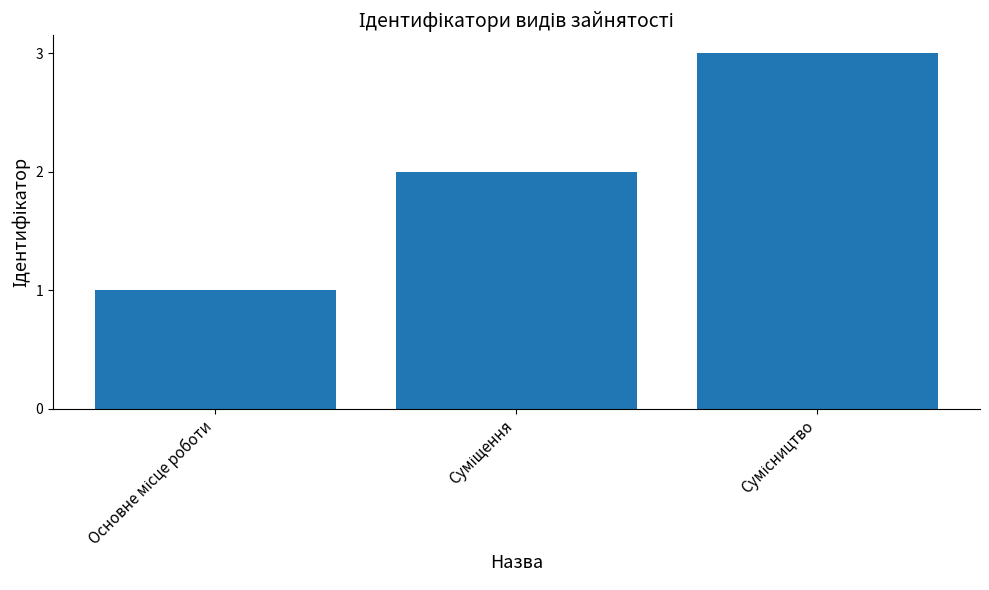

What is the sum of all values?

6